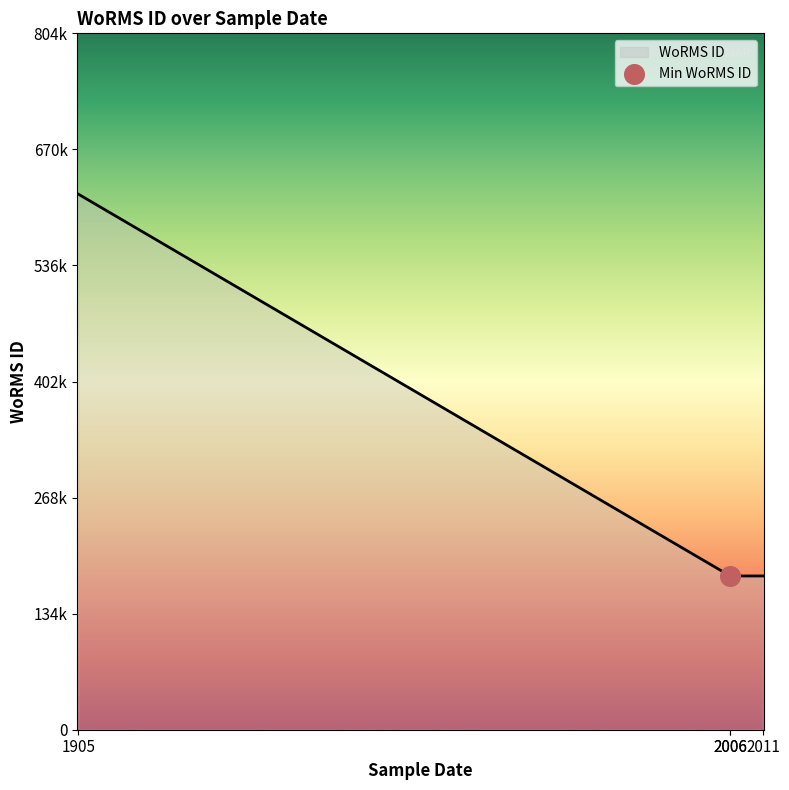

Approximately how many times larger is the value at 01-09-2006 compared to 03-10-2011?

1.0